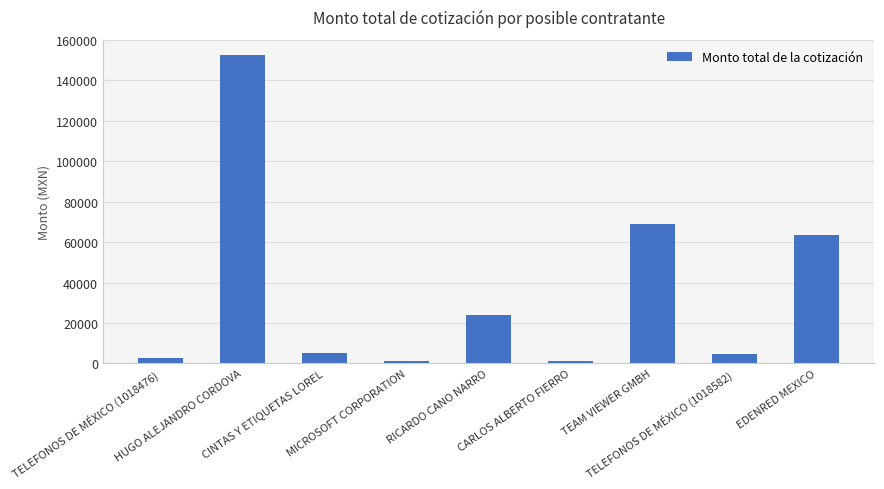

Approximately how many times larger is the value at HUGO ALEJANDRO CORDOVA compared to TELEFONOS DE MÉXICO (1018582)?

31.8